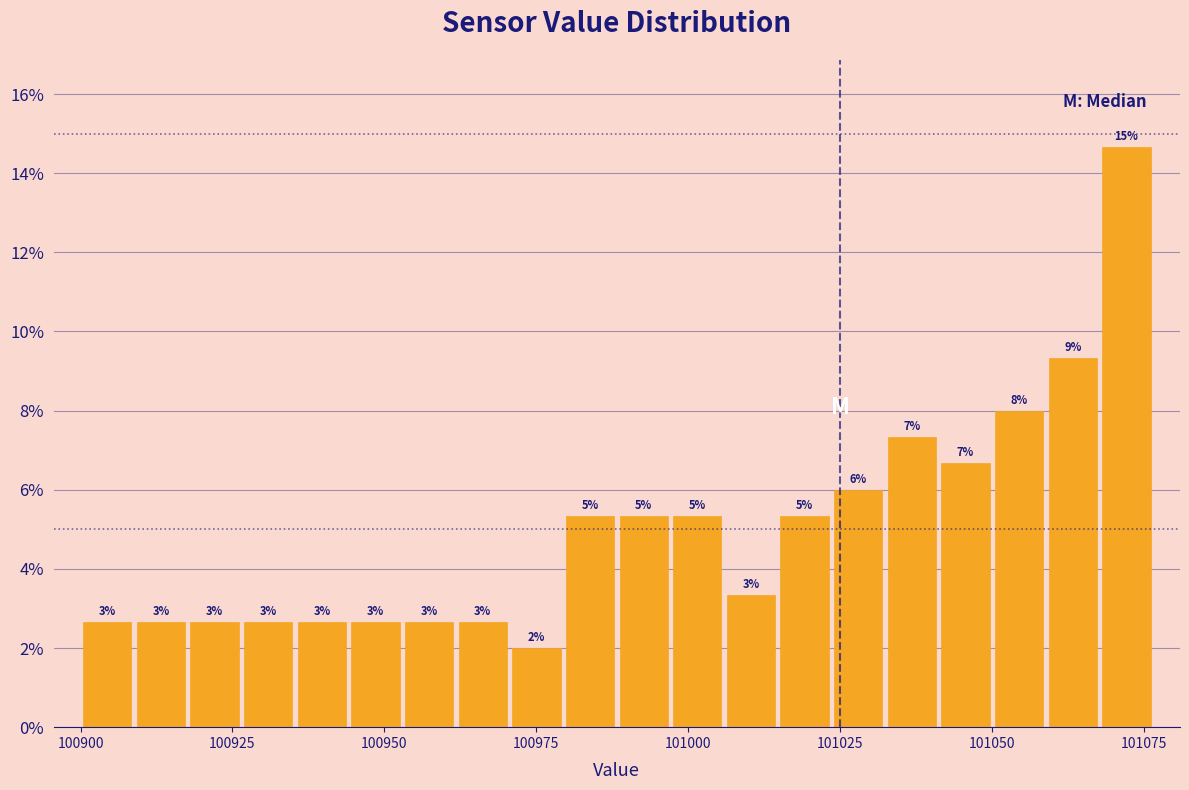

Around what value on the x-axis is the tallest bar? Give the approximate position of its centre, as read against the axis.

101070